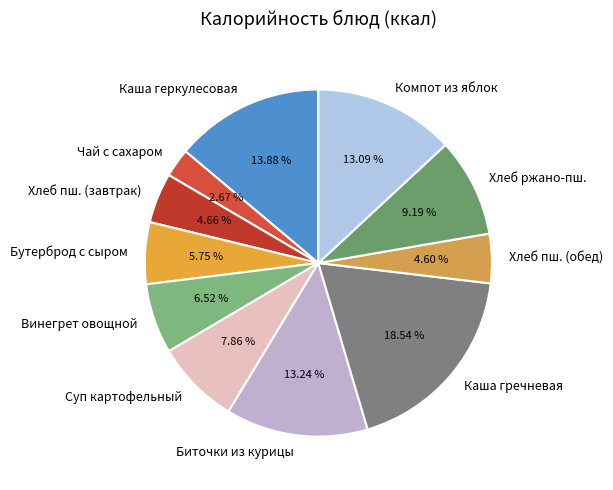

What is the smallest slice in the pie chart?

Чай с сахаром